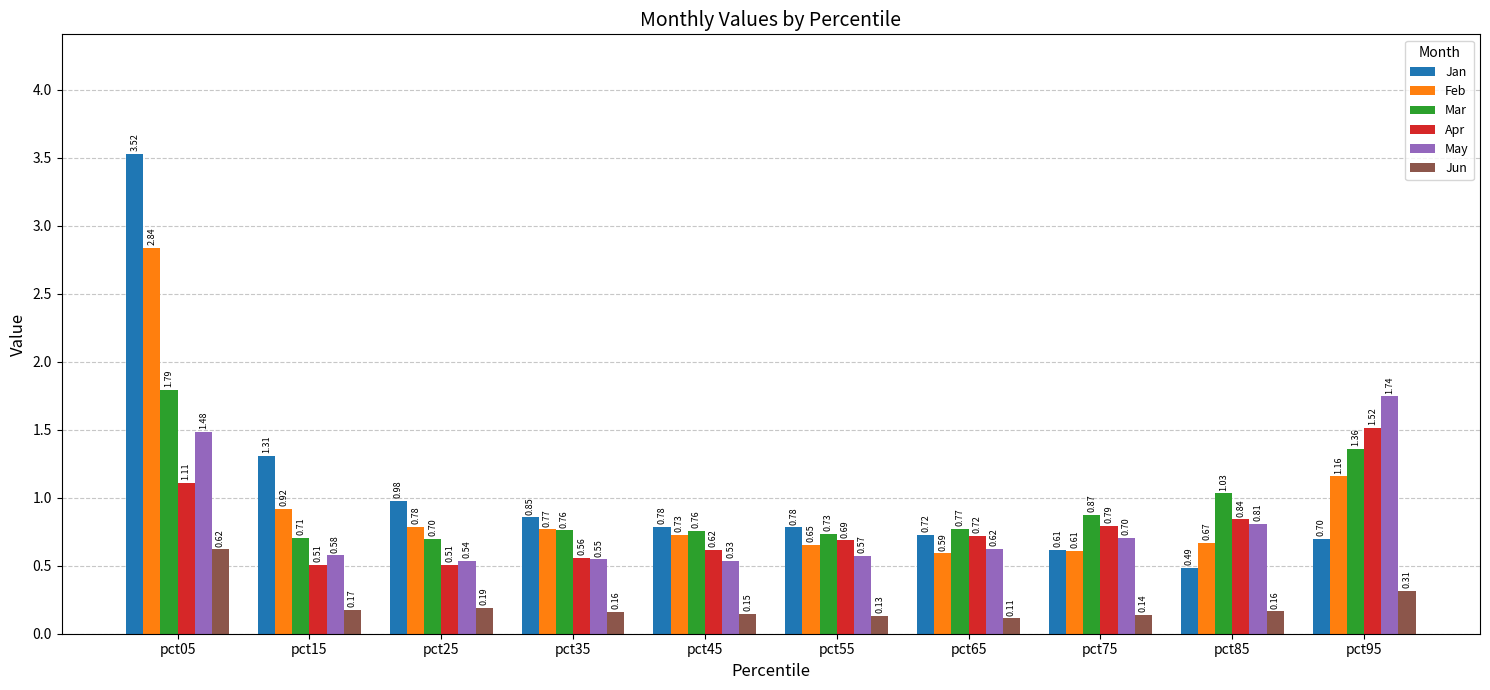

Between pct65 and pct75, which series saw the biggest shift?

Jan